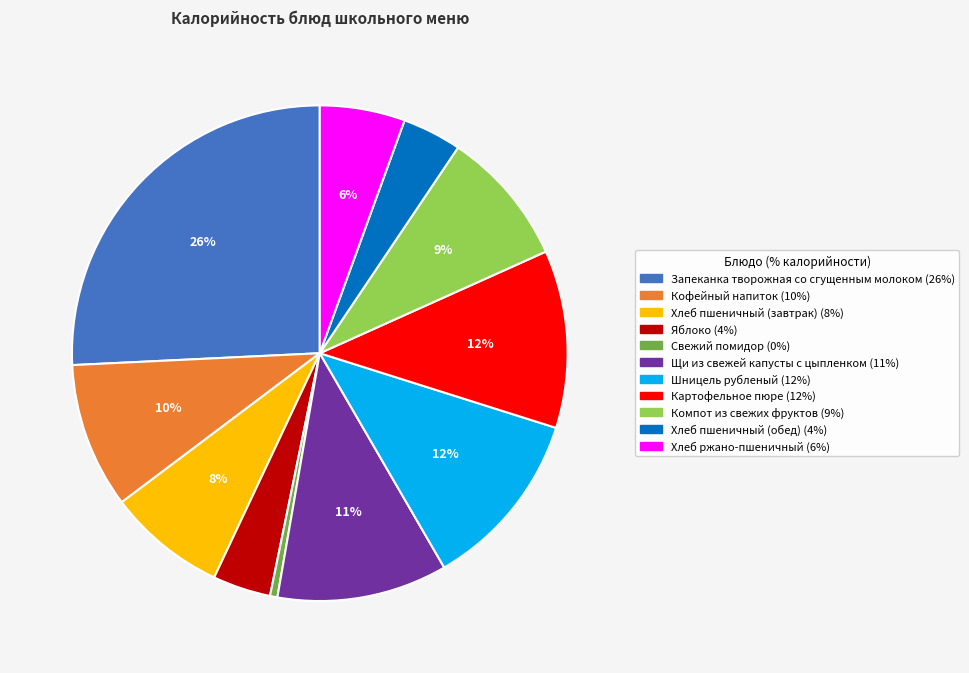

What percentage is the Хлеб пшеничный (завтрак) slice, to the nearest percent?

8%